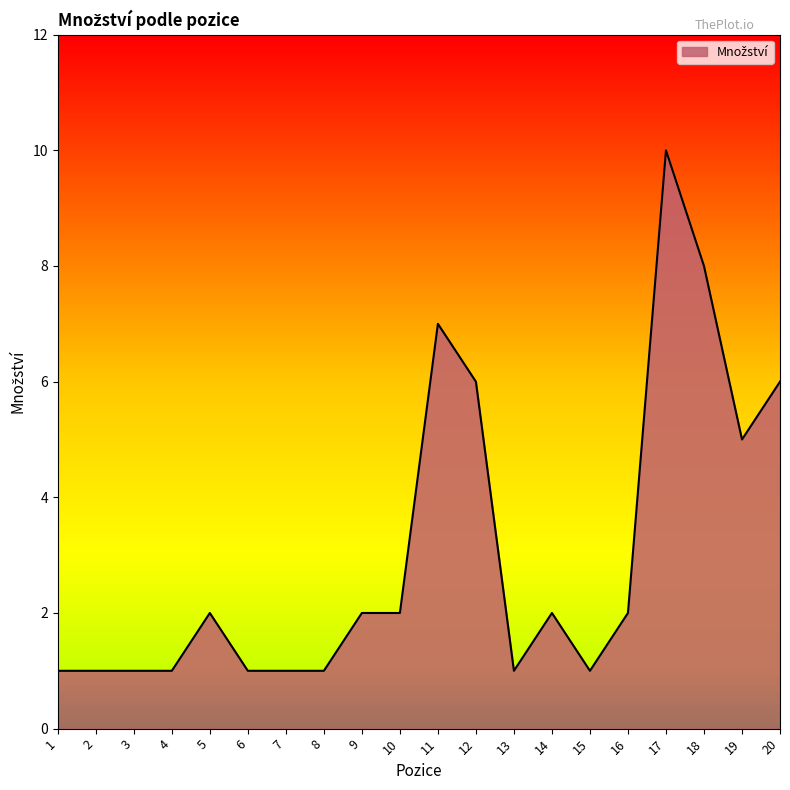

Is it true that the value at 6 is 1?

True